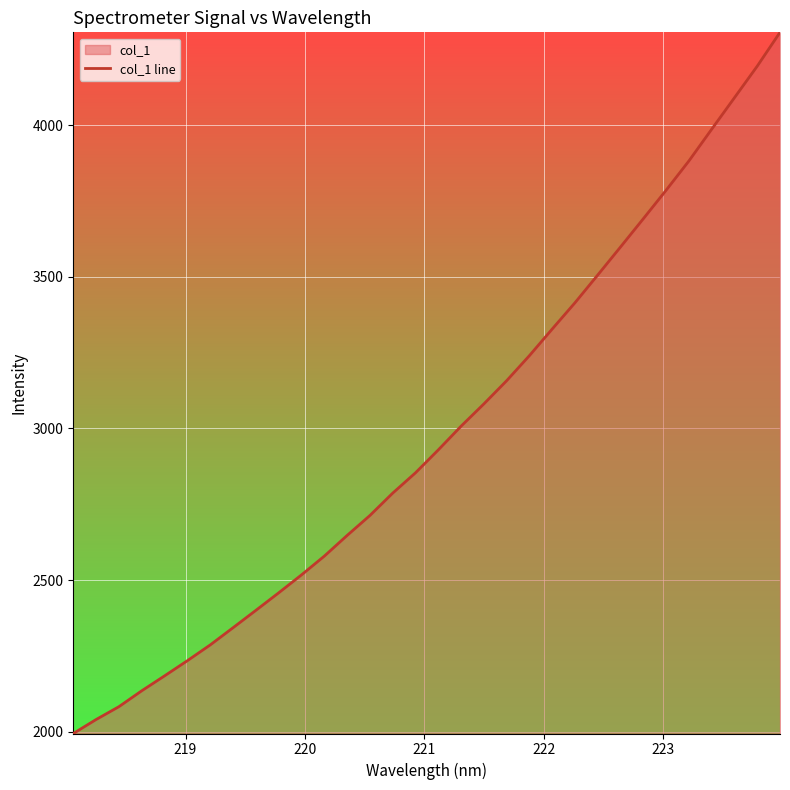

How many lines are shown in the chart?

1